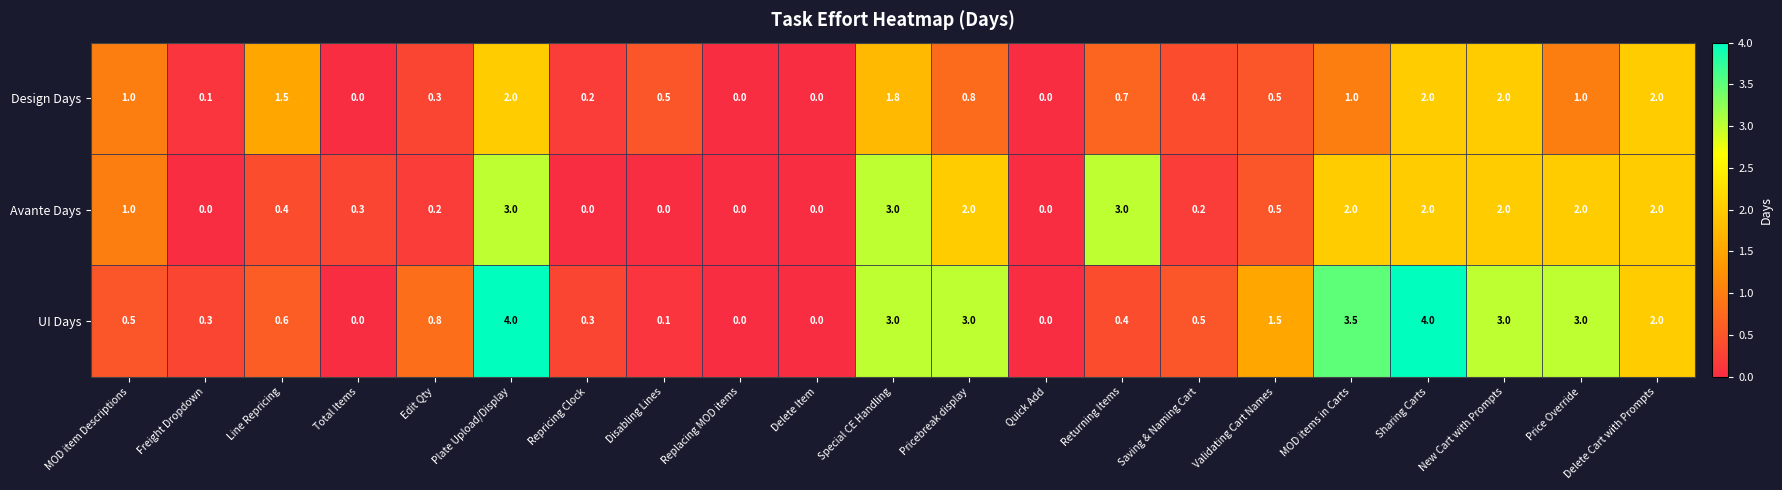

List the series in order of their peak value, lowest first.

Design Days, Avante Days, UI Days